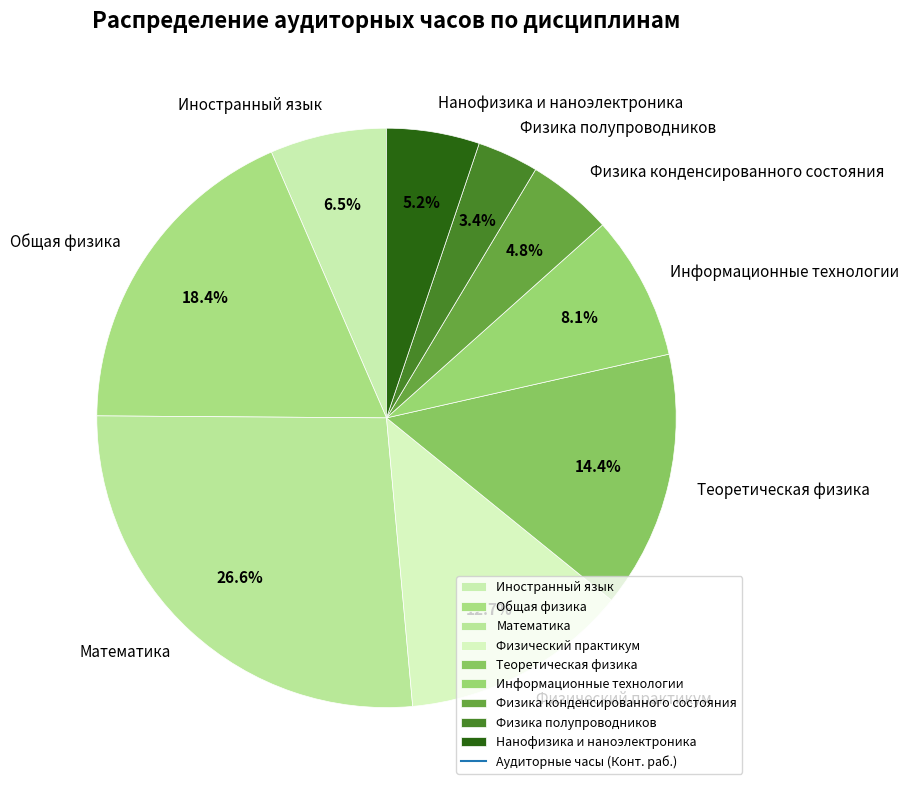

What is the total percentage of Физика полупроводников and Физический практикум?

16.1%